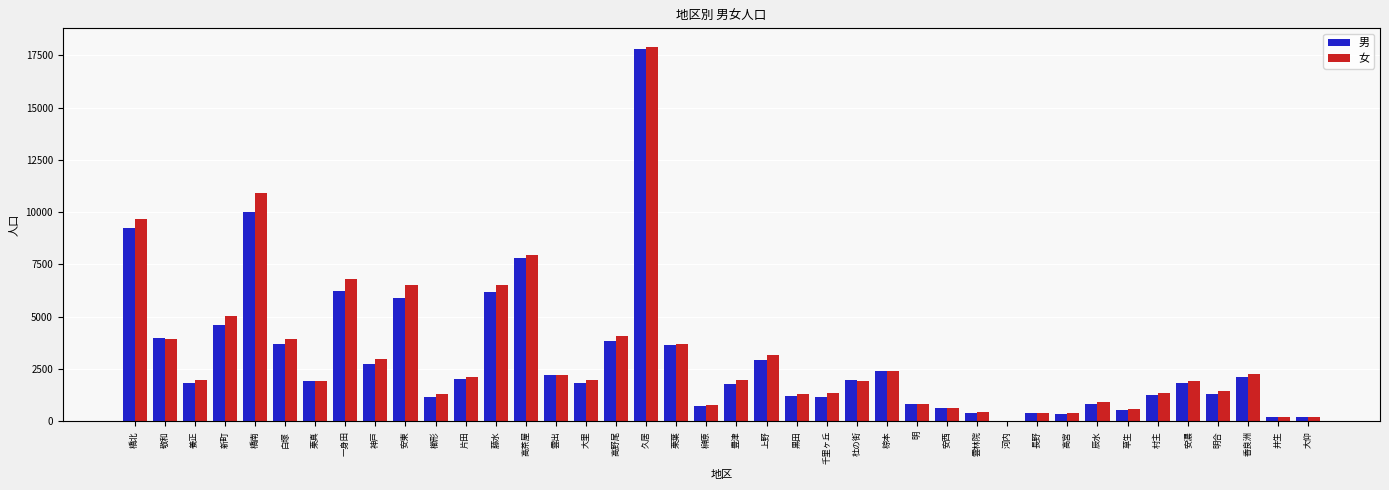

At which label is 女 closest to 8959?

橋北